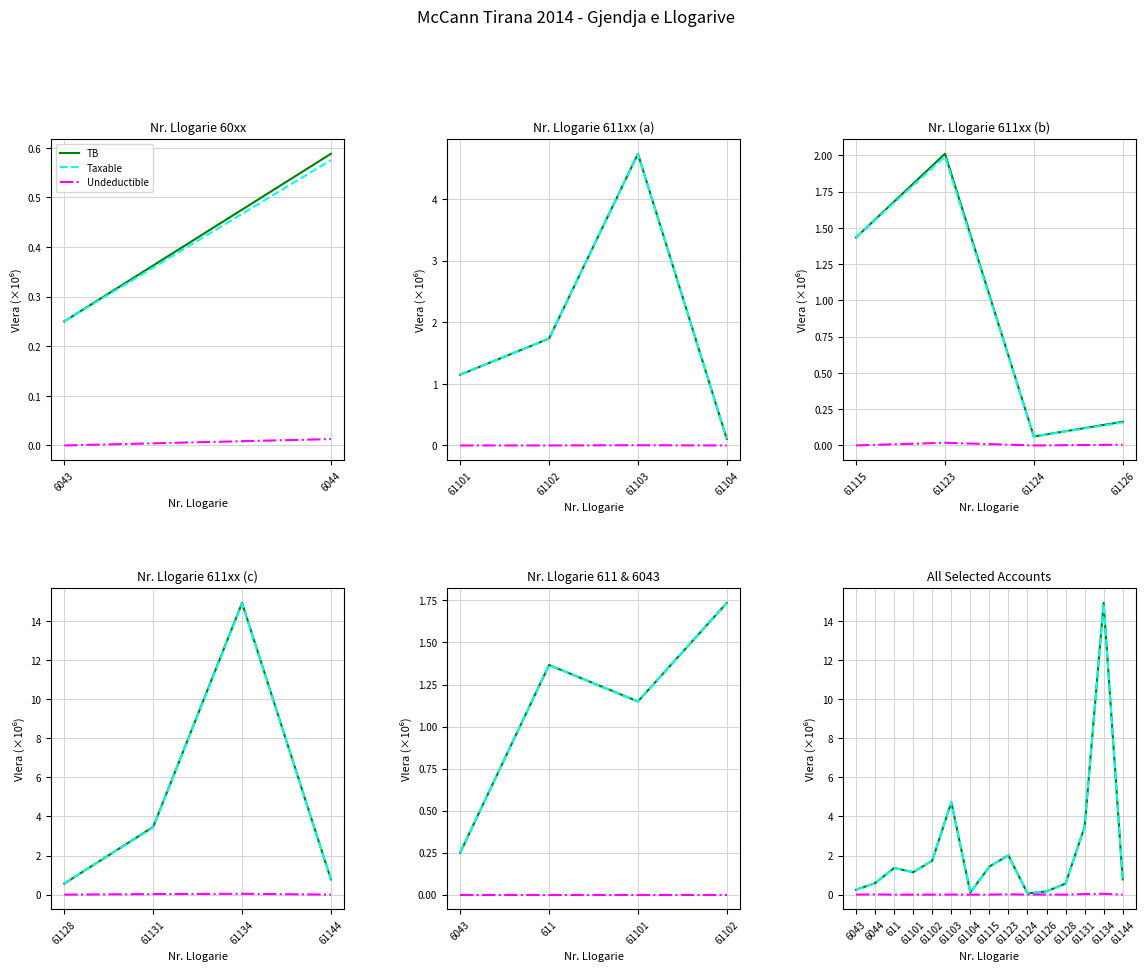

Is it true that Taxable equals 1.1 at 61101?

True